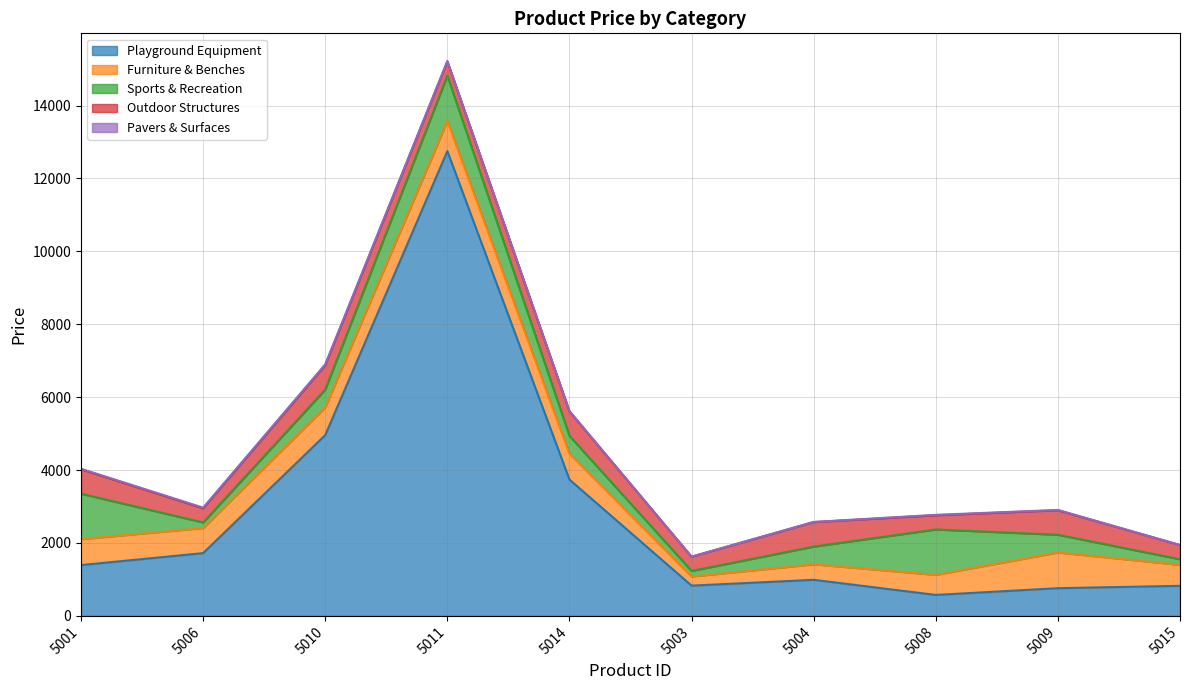

What is the label of the 5th point from the left?

5014